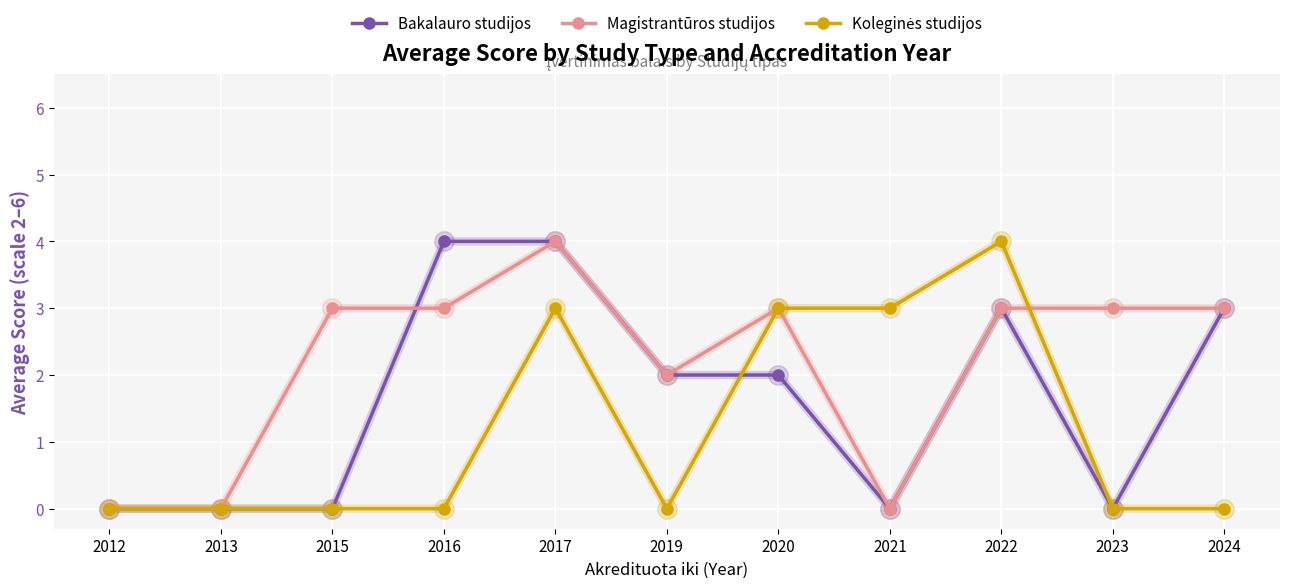

At which category is the sum across all series the highest?

2017